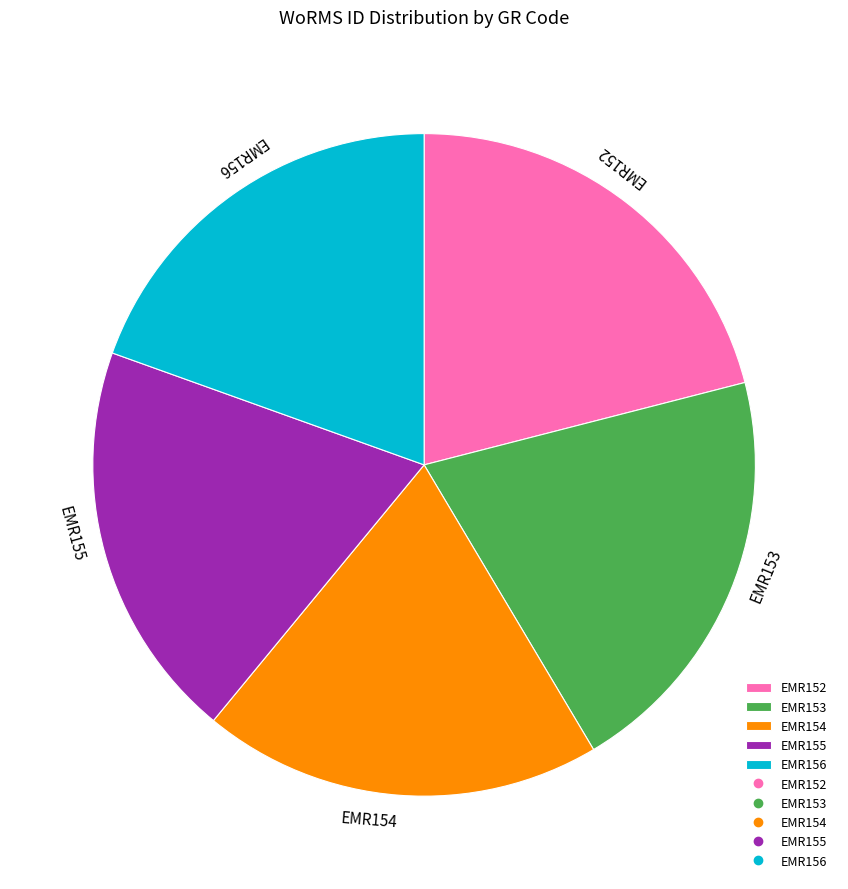

Is it true that EMR152 is 13% of the pie?

False